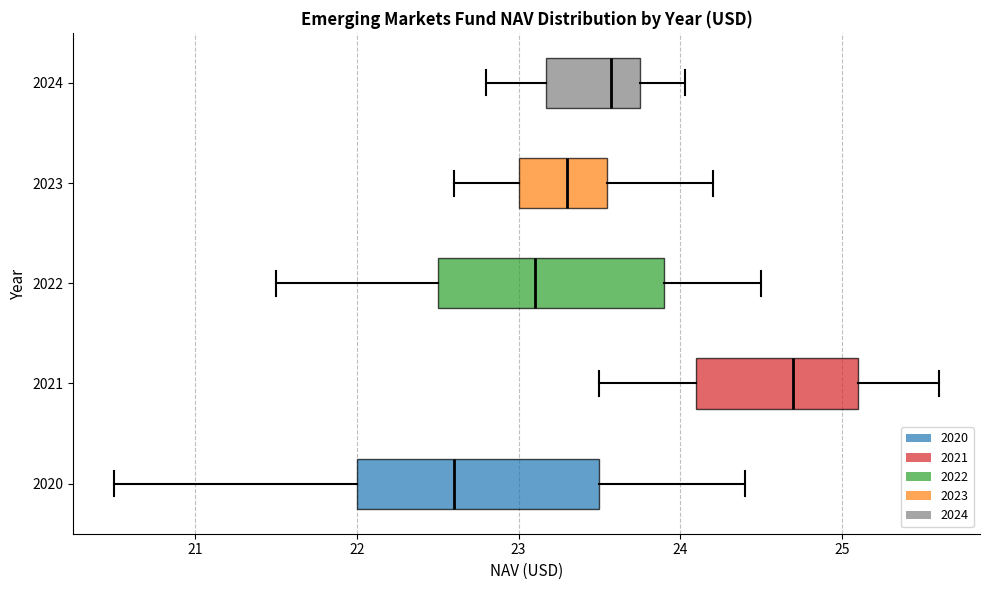

Reading bottom to top, read every box against the x-axis: the position of its median line, the range the box covers, and the ends of its whiskers. The values are not printed on the chart, so give them approximately, as read against the axis.

2020: median 22.6, box 22.0 to 23.5, whiskers 20.5 to 24.4
2021: median 24.7, box 24.1 to 25.1, whiskers 23.5 to 25.6
2022: median 23.1, box 22.5 to 23.9, whiskers 21.5 to 24.5
2023: median 23.3, box 23.0 to 23.6, whiskers 22.6 to 24.2
2024: median 23.6, box 23.2 to 23.8, whiskers 22.8 to 24.0